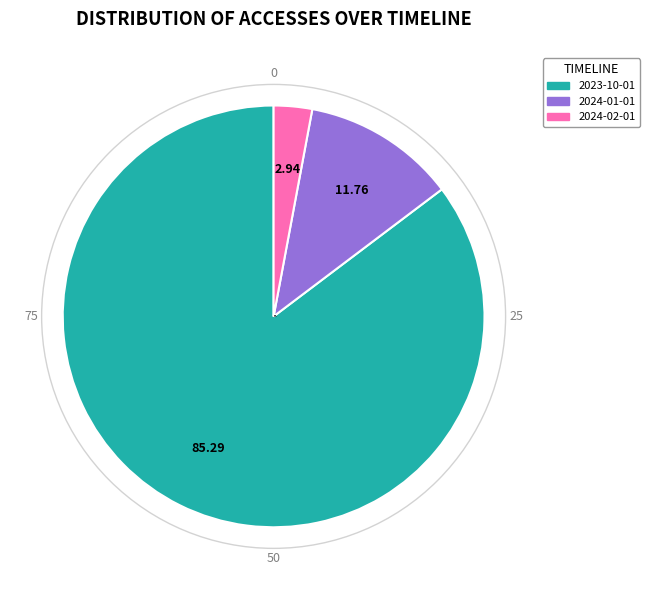

Is there any slice that represents more than half of the pie?

Yes